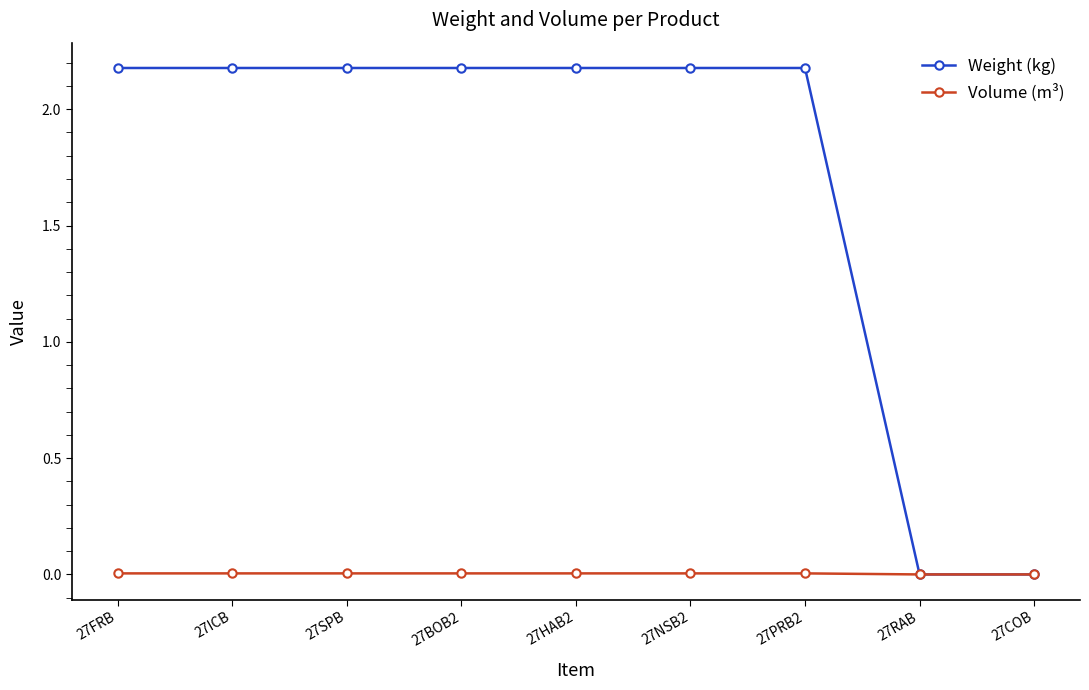

Between 27BOB2 and 27COB, which series saw the biggest shift?

Weight (kg)